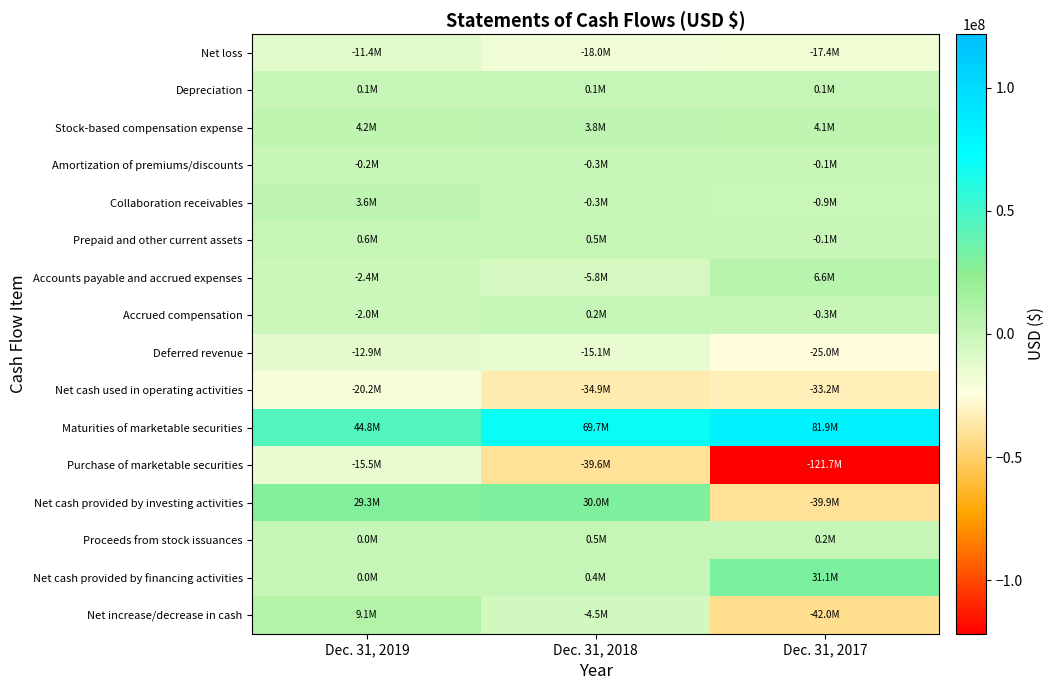

Reading right to left, list all the values displayed in this chart.

Net loss: Dec. 31, 2017=-17396000	Dec. 31, 2018=-18010000	Dec. 31, 2019=-11385000
Depreciation: Dec. 31, 2017=108000	Dec. 31, 2018=91000	Dec. 31, 2019=73000
Stock-based compensation expense: Dec. 31, 2017=4098000	Dec. 31, 2018=3757000	Dec. 31, 2019=4153000
Amortization of premiums/discounts: Dec. 31, 2017=-68000	Dec. 31, 2018=-341000	Dec. 31, 2019=-204000
Collaboration receivables: Dec. 31, 2017=-867000	Dec. 31, 2018=-310000	Dec. 31, 2019=3555000
Prepaid and other current assets: Dec. 31, 2017=-123000	Dec. 31, 2018=480000	Dec. 31, 2019=642000
Accounts payable and accrued expenses: Dec. 31, 2017=6638000	Dec. 31, 2018=-5760000	Dec. 31, 2019=-2355000
Accrued compensation: Dec. 31, 2017=-343000	Dec. 31, 2018=222000	Dec. 31, 2019=-1992000
Deferred revenue: Dec. 31, 2017=-25010000	Dec. 31, 2018=-15099000	Dec. 31, 2019=-12890000
Net cash used in operating activities: Dec. 31, 2017=-33209000	Dec. 31, 2018=-34857000	Dec. 31, 2019=-20202000
Maturities of marketable securities: Dec. 31, 2017=81877000	Dec. 31, 2018=69685000	Dec. 31, 2019=44842000
Purchase of marketable securities: Dec. 31, 2017=-121723000	Dec. 31, 2018=-39637000	Dec. 31, 2019=-15494000
Net cash provided by investing activities: Dec. 31, 2017=-39871000	Dec. 31, 2018=29982000	Dec. 31, 2019=29337000
Proceeds from stock issuances: Dec. 31, 2017=169000	Dec. 31, 2018=479000	Dec. 31, 2019=3000
Net cash provided by financing activities: Dec. 31, 2017=31076000	Dec. 31, 2018=361000	Dec. 31, 2019=3000
Net increase/decrease in cash: Dec. 31, 2017=-42004000	Dec. 31, 2018=-4514000	Dec. 31, 2019=9138000